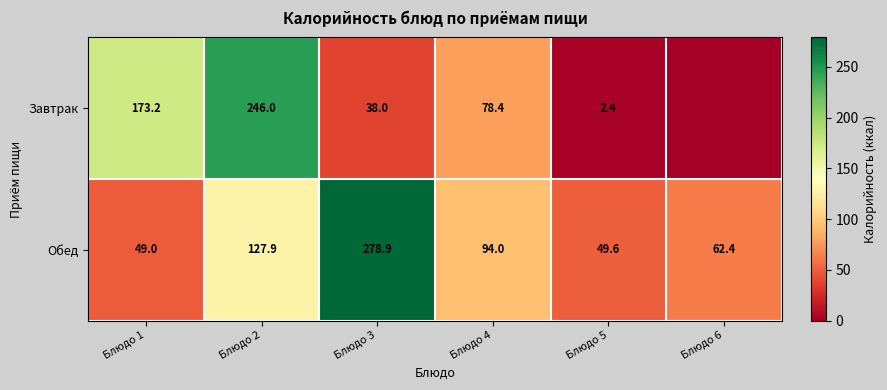

What is the average value of the Обед series?

110.3